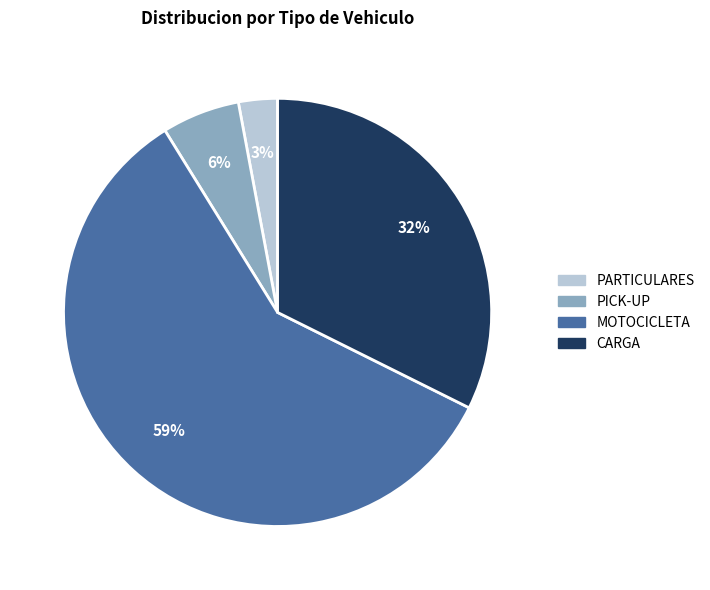

To the nearest percent, what percentage of the pie is PARTICULARES?

3%